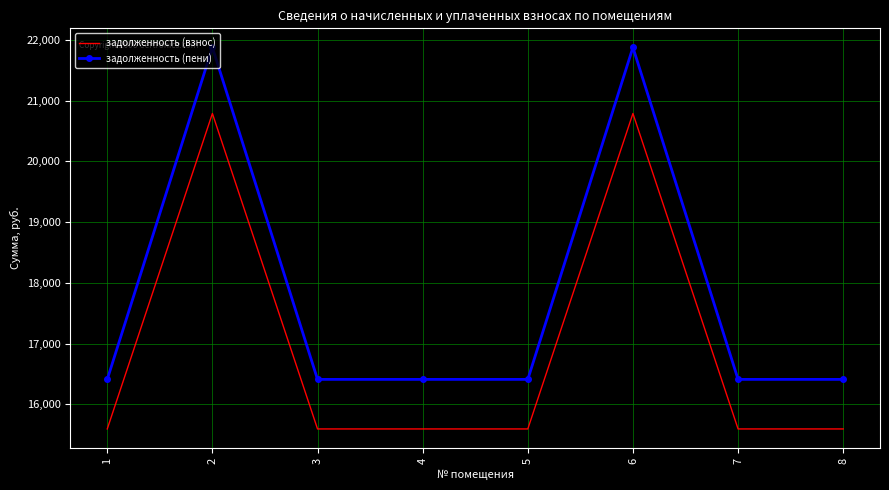

Which series has the widest spread of values?

задолженность (пени)